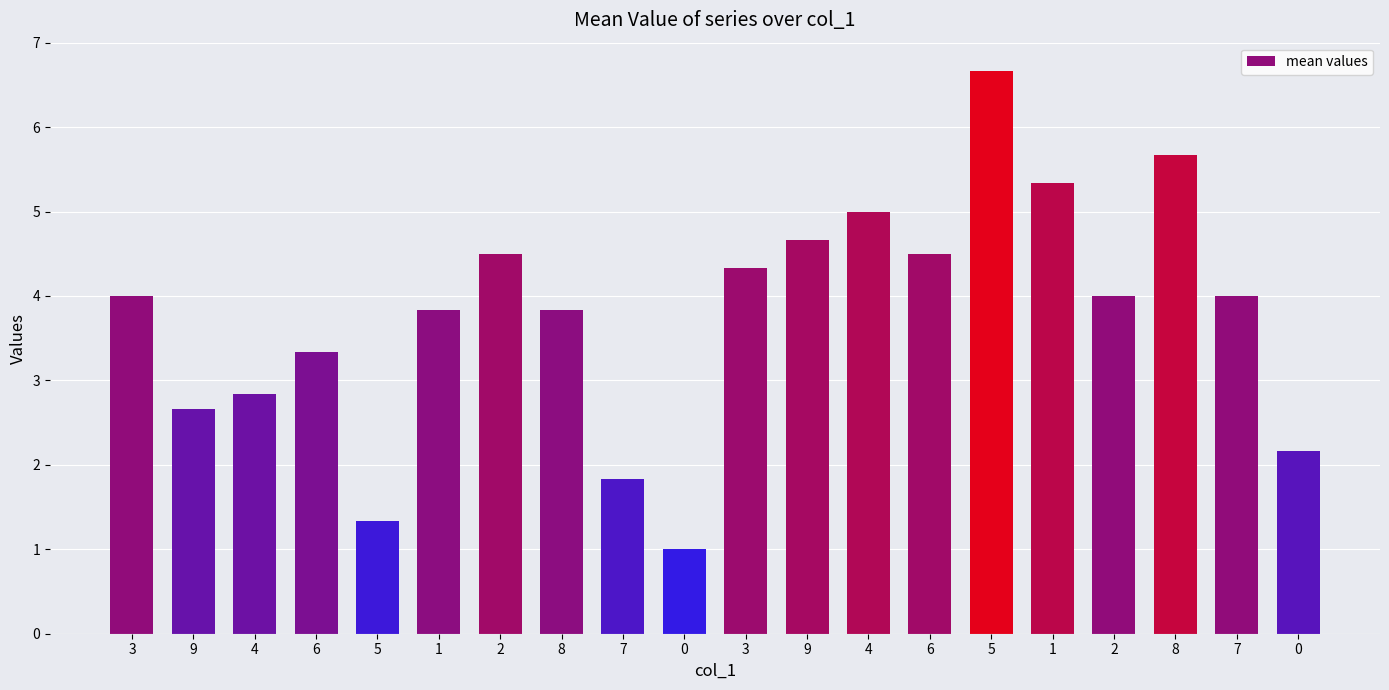

Read the value at 9.

2.7